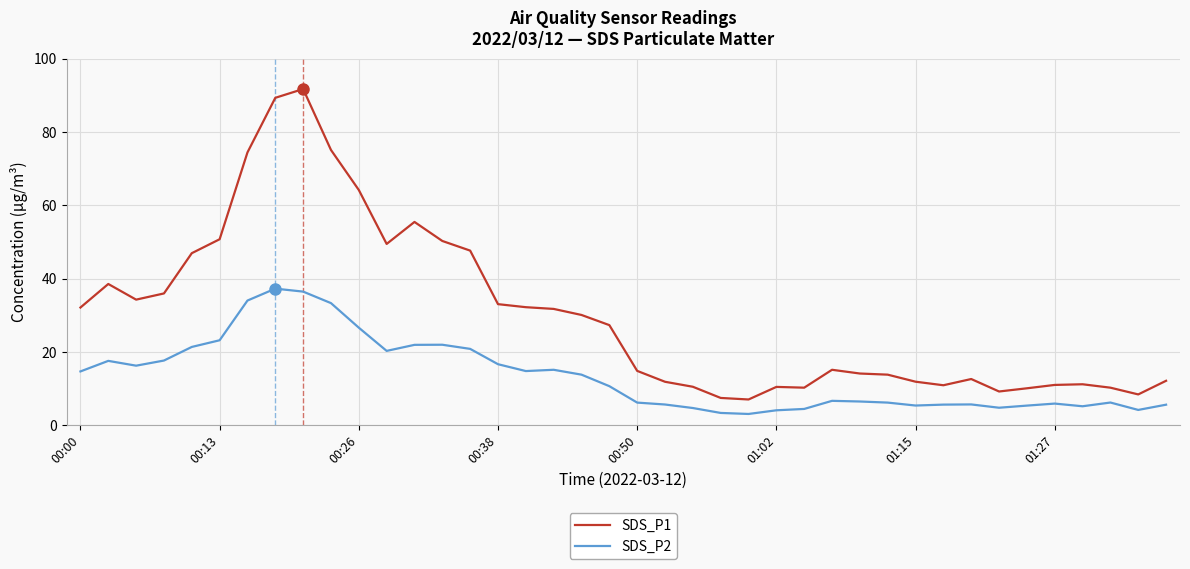

How many lines are shown in the chart?

2